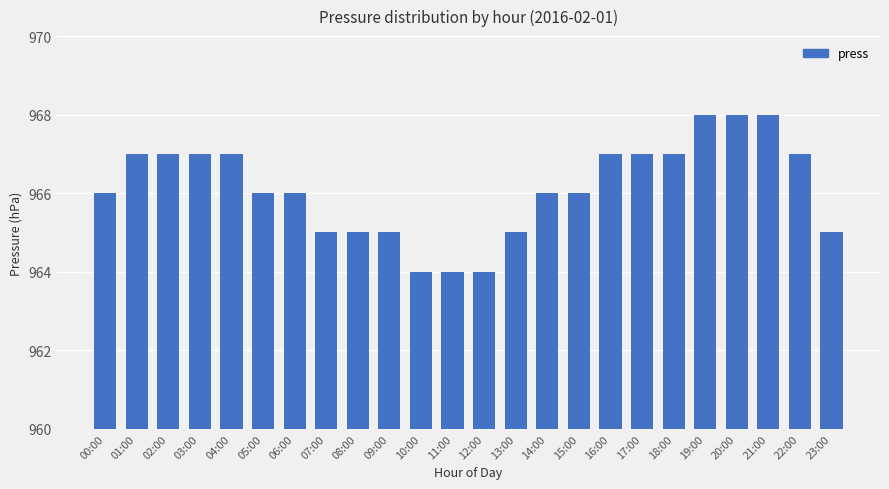

True or false: the data shows 967 at 03:00.

True